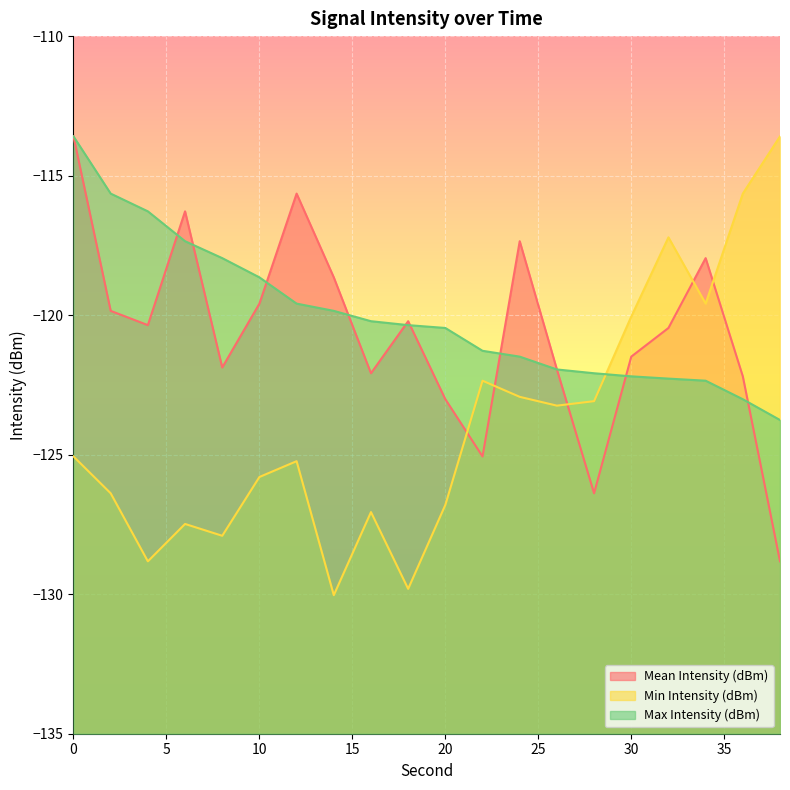

What is the maximum value shown in the chart?

-113.6